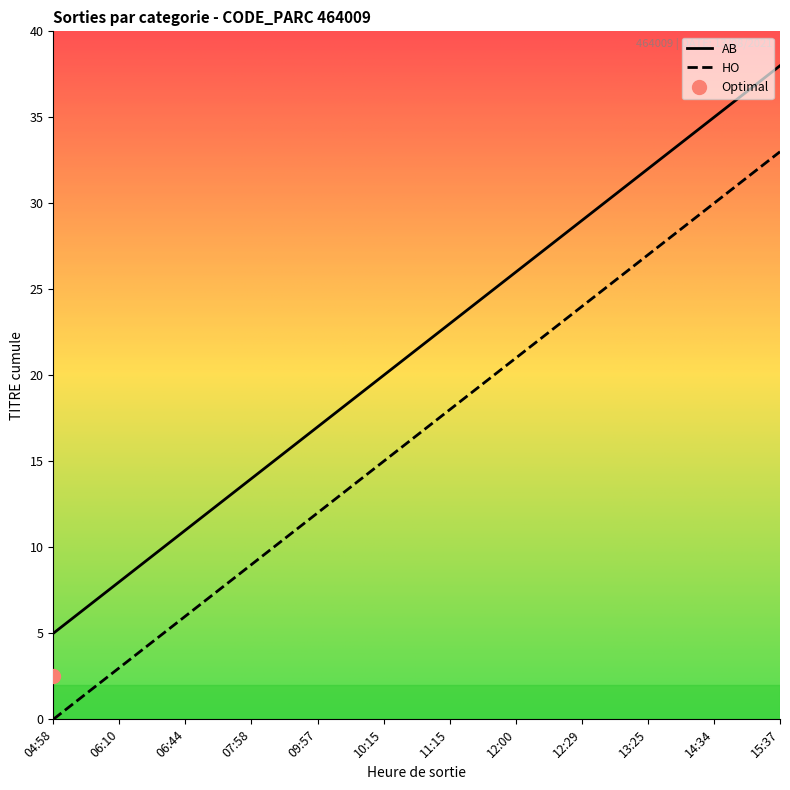

True or false: AB has a value of 55 at 14:34.

False